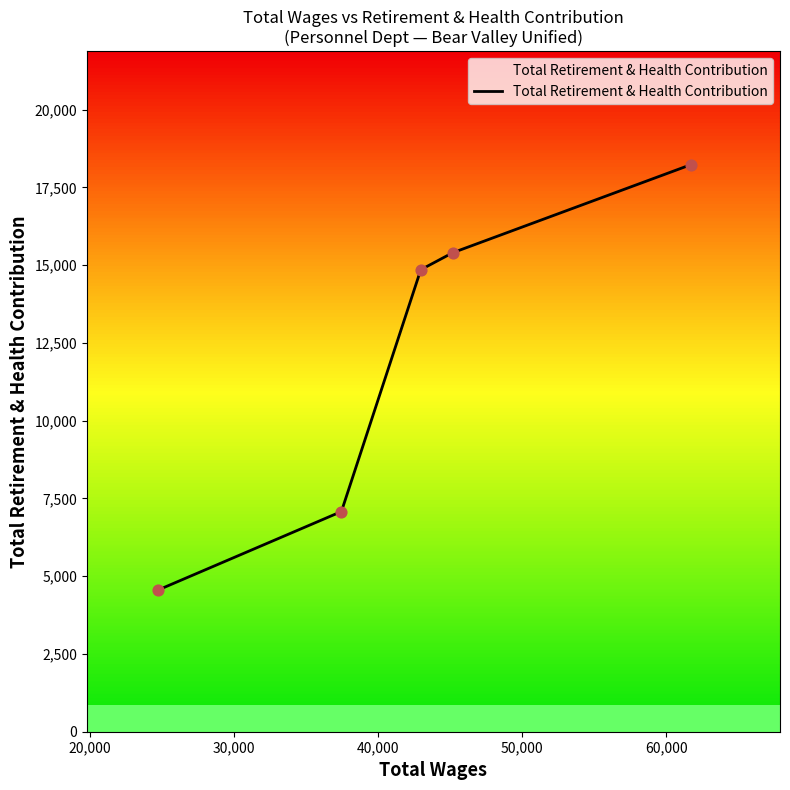

What is the minimum value for Total Retirement & Health Contribution?

4558